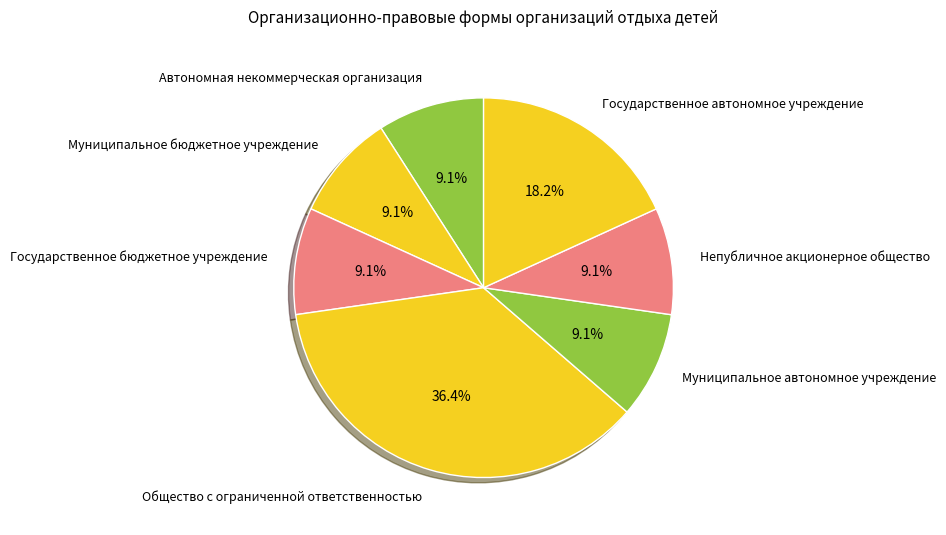

What portion of the pie excludes Муниципальное автономное учреждение?

90.9%